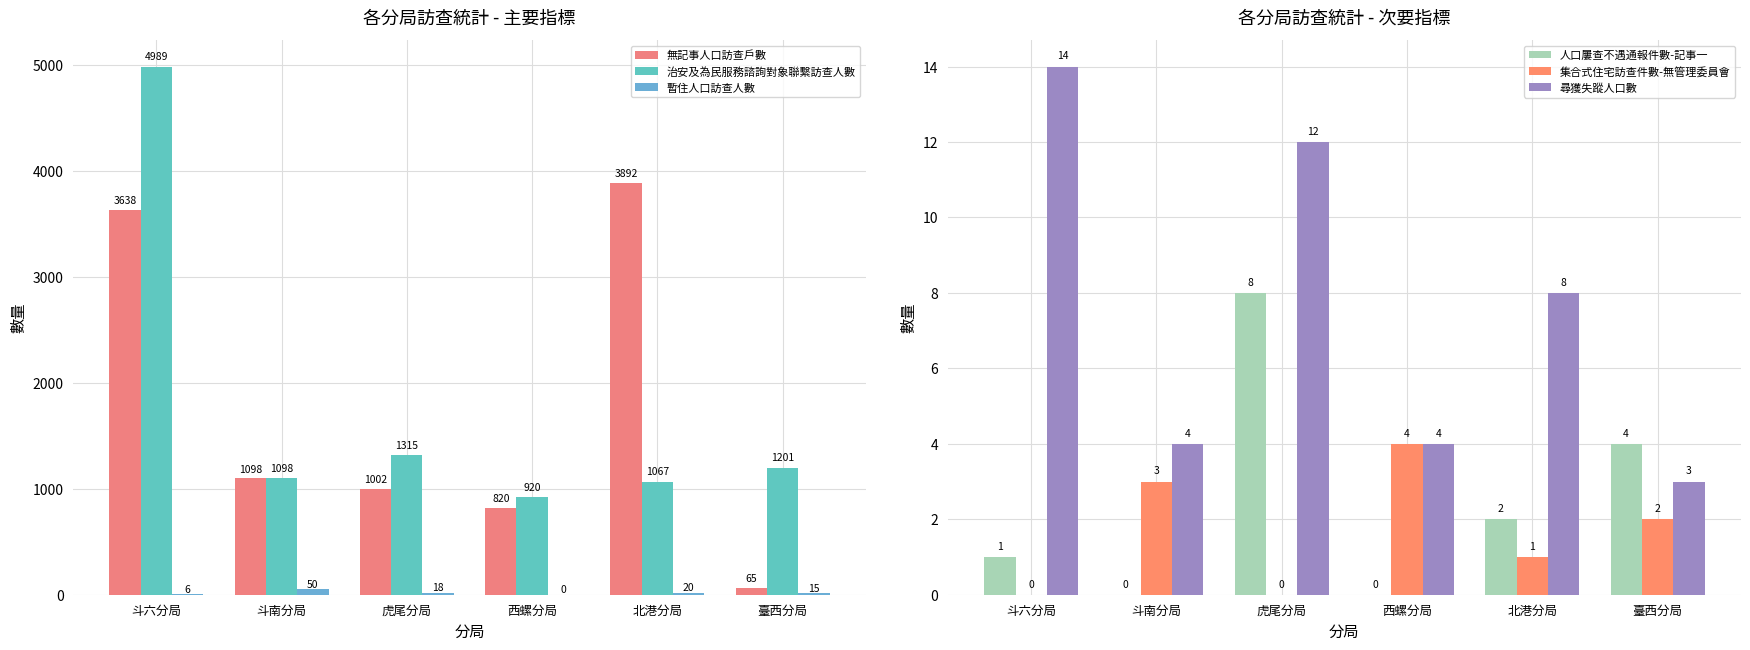

Count the number of categories in the chart.

6